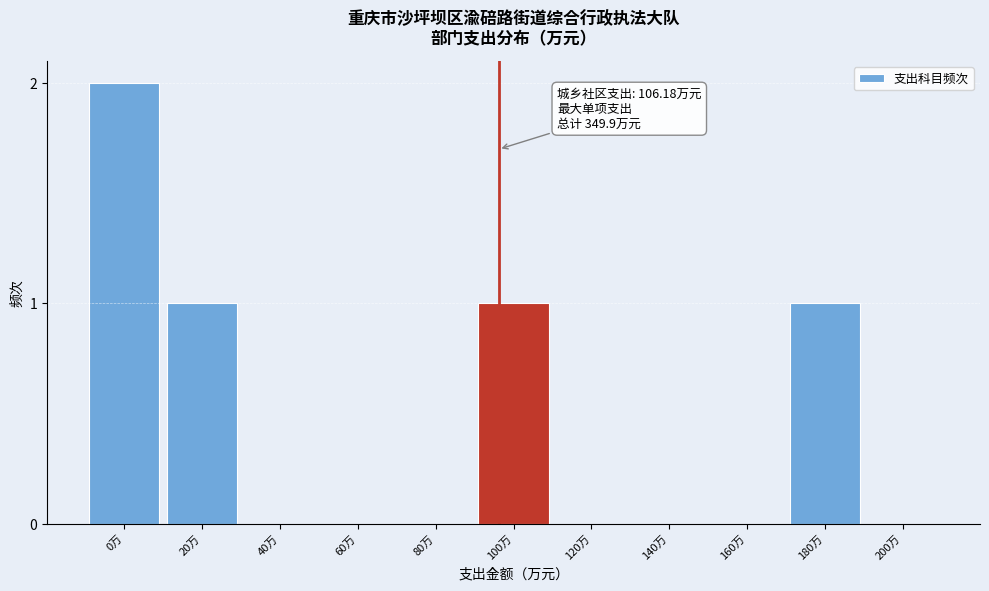

Reading left to right, extract all data points from this chart.

0万=2	20万=1	40万=0	60万=0	80万=0	100万=1	120万=0	140万=0	160万=0	180万=1	200万=0